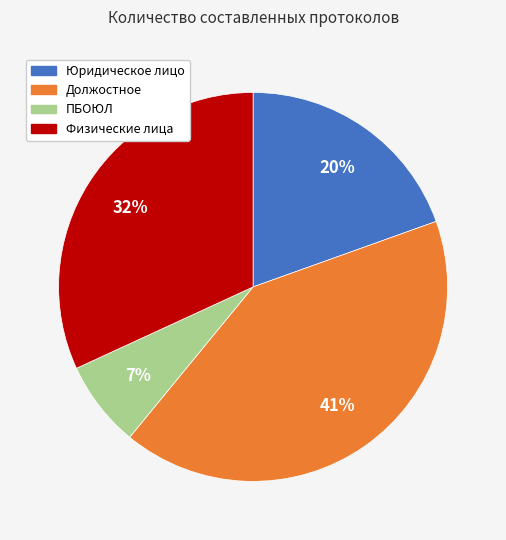

Do Должостное and Юридическое лицо together represent more than half of the pie?

Yes